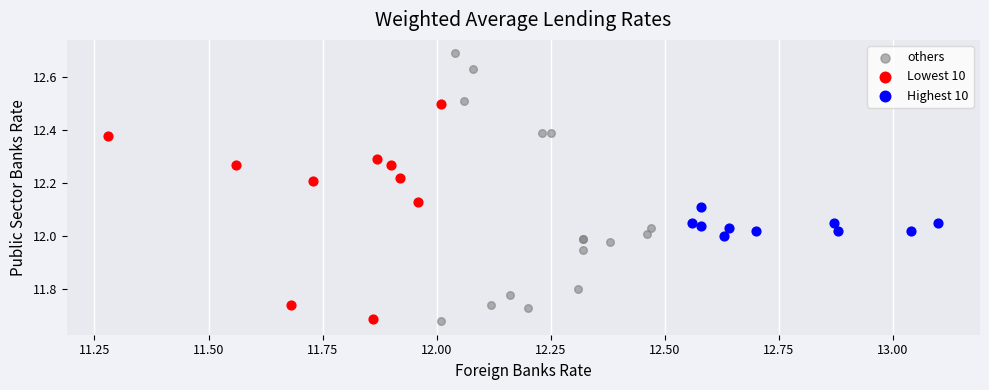

Which series contains the highest Y value?

others